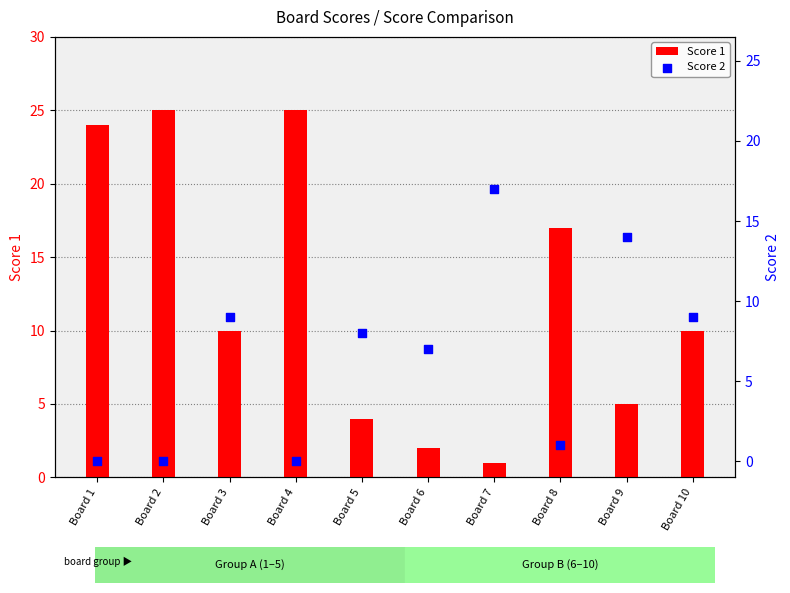

At how many categories does at least one series exceed 8?

8